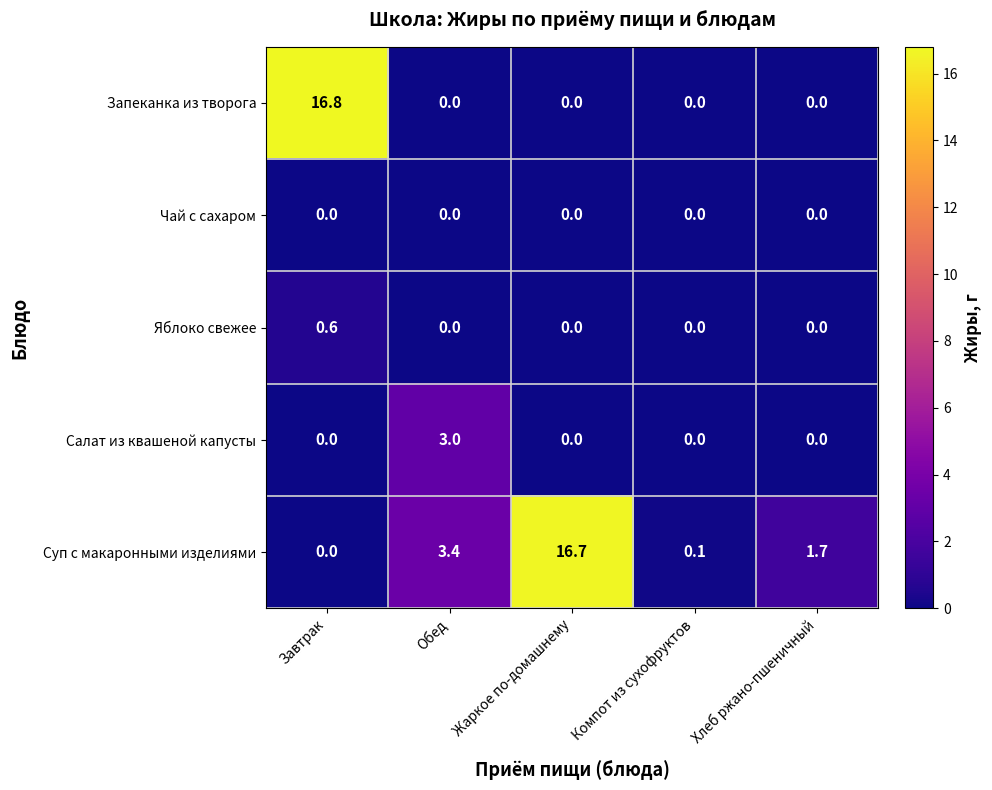

The value of Суп с макаронными изделиями at Компот из сухофруктов is 0.1. True or false?

True